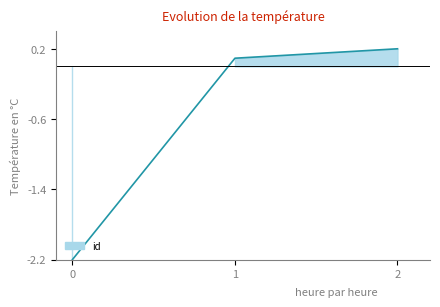

Is it true that the value at 0 is -1.1?

False